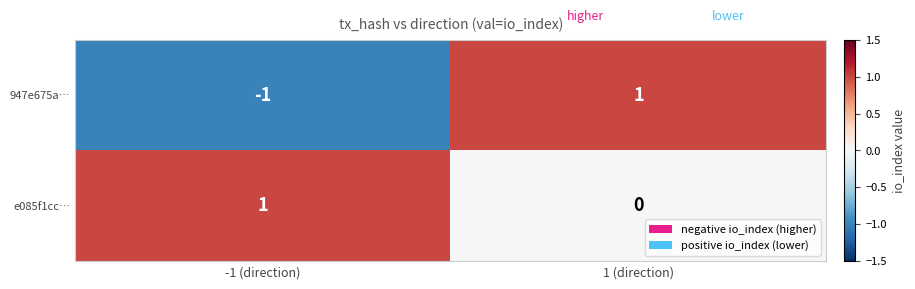

List the labels in order of e085f1cc… value, smallest first.

1 (direction), -1 (direction)